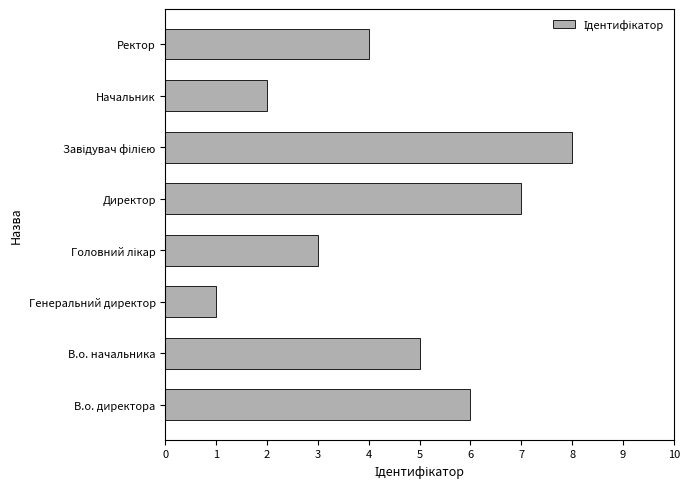

What is the approximate value at Ректор?

4